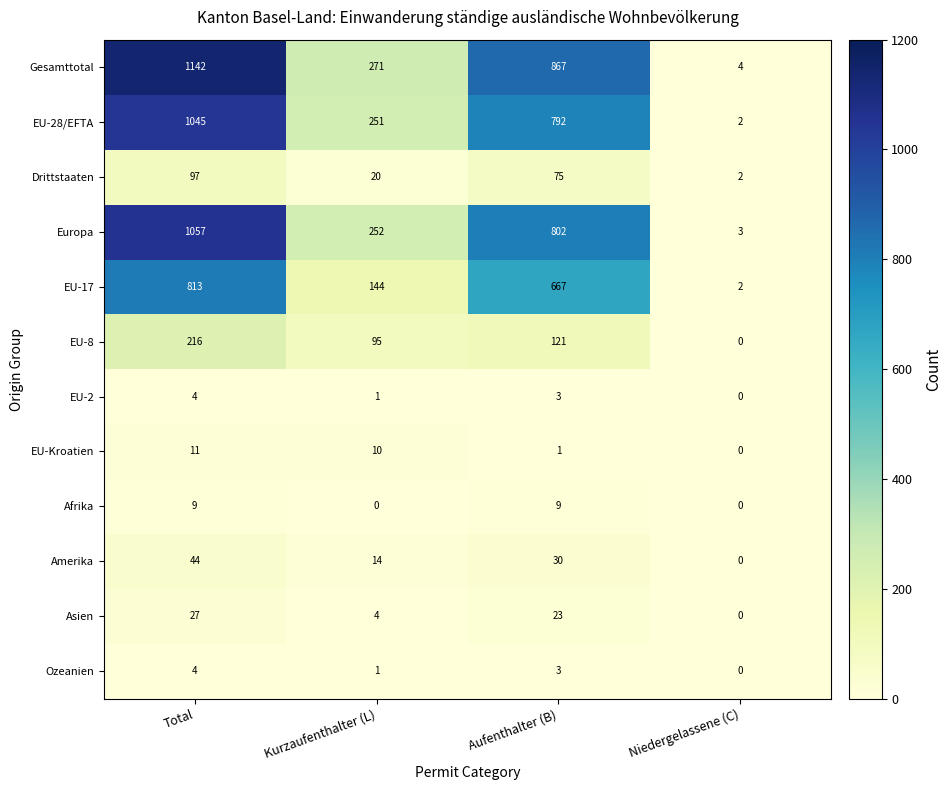

At which label is Asien closest to 13?

Kurzaufenthalter (L)